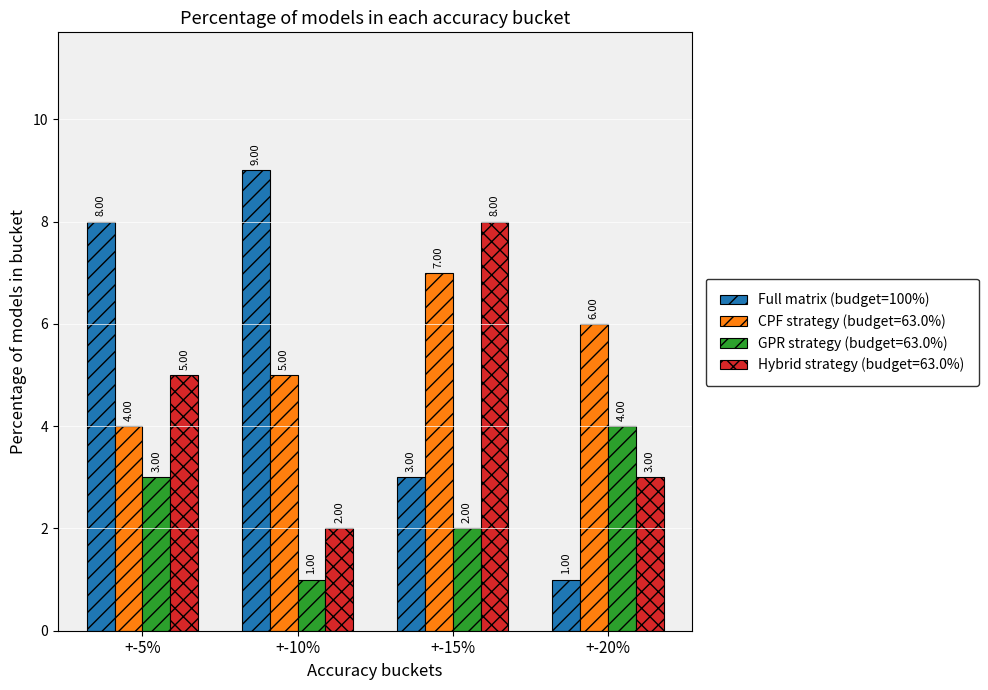

Which series has the largest range (max minus min)?

Full matrix (budget=100%)